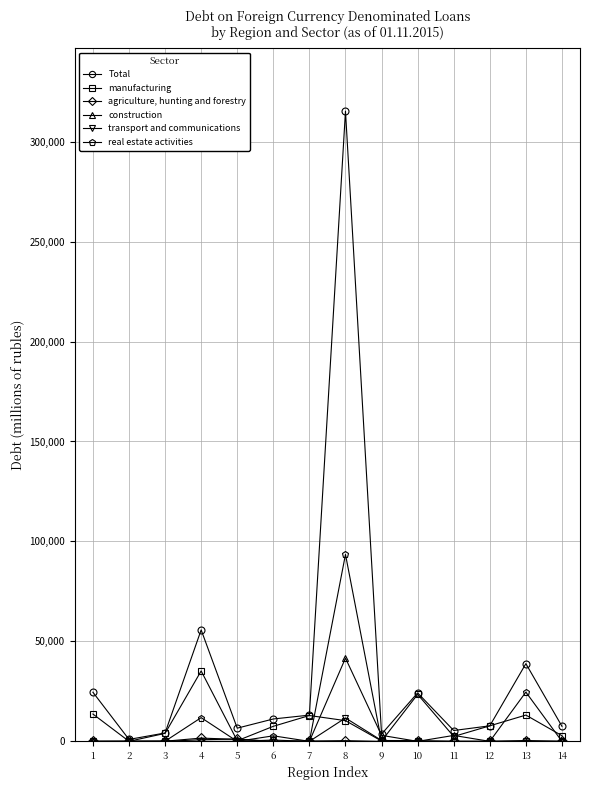

What is the difference between the highest and lowest values at 3?

4198